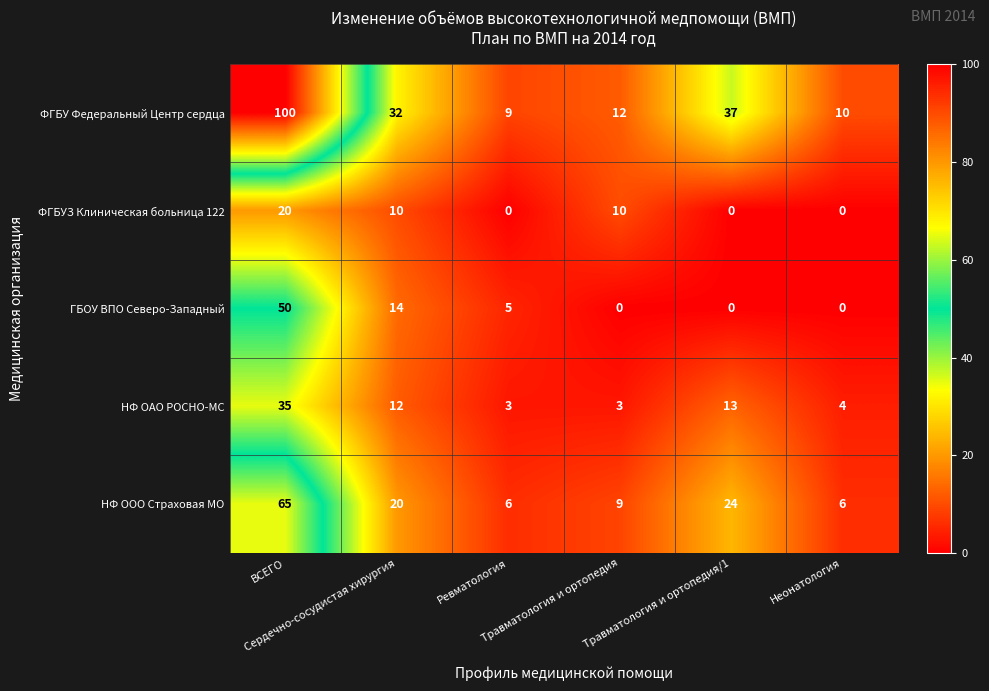

How many ФГБУЗ Клиническая больница 122 values are between 0 and 10?

5